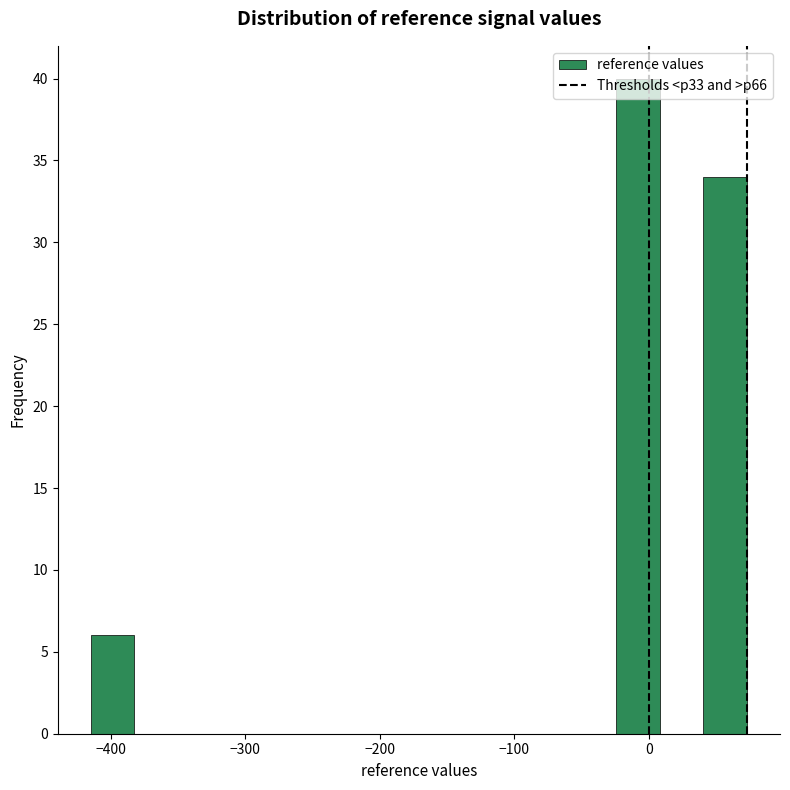

Around what value on the x-axis is the tallest bar? Give the approximate position of its centre, as read against the axis.

-10